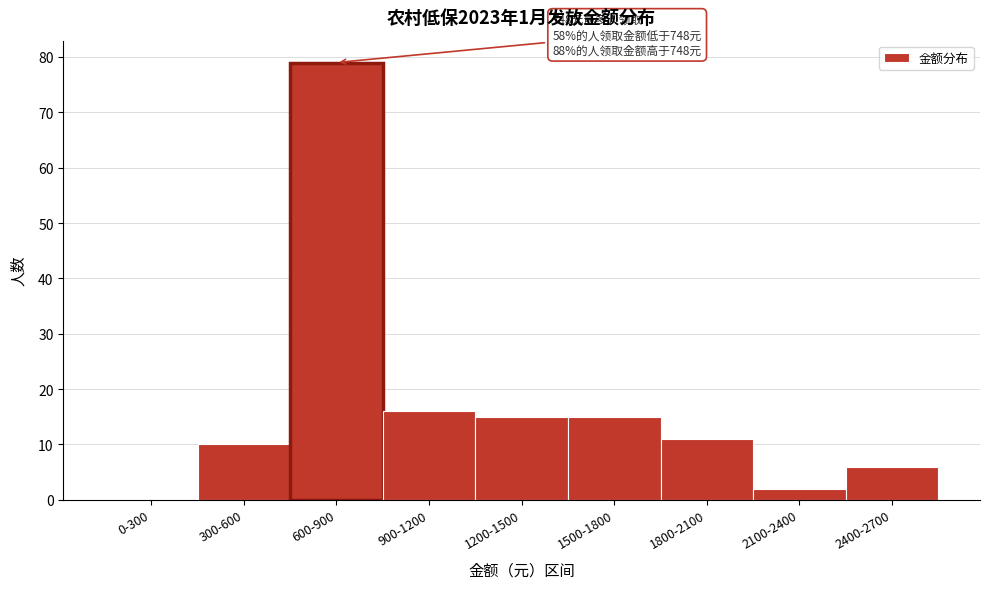

Reading left to right, transcribe all the data shown in this chart.

0-300=0	300-600=10	600-900=79	900-1200=16	1200-1500=15	1500-1800=15	1800-2100=11	2100-2400=2	2400-2700=6